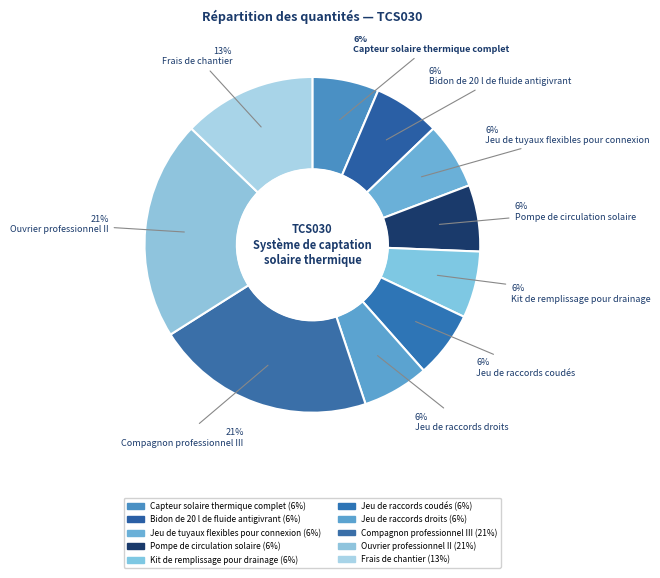

What is the largest slice in the pie chart?

Compagnon professionnel III